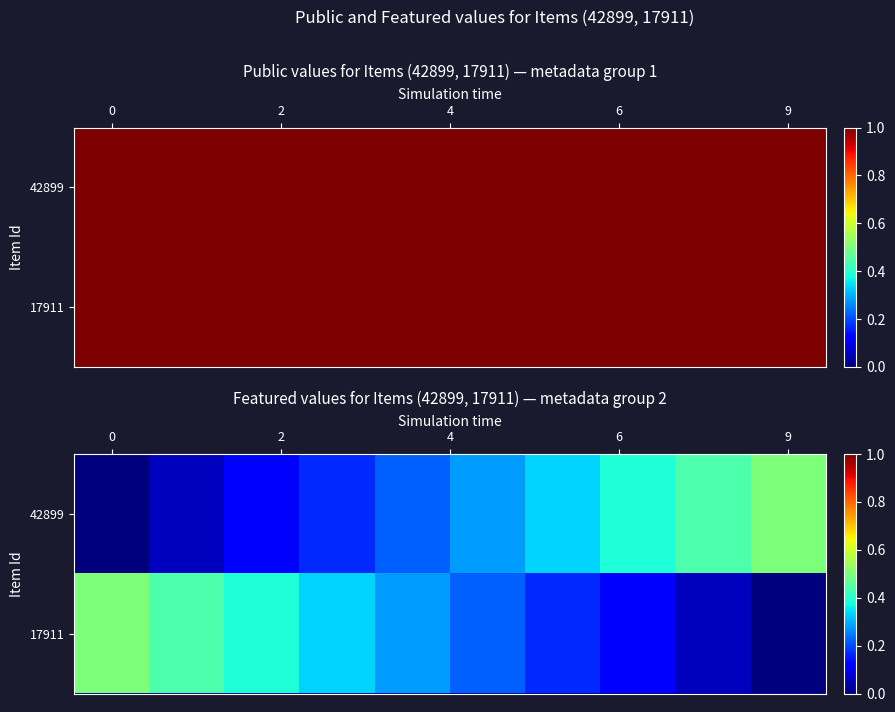

What is the sum of all 42899 values?

2.5